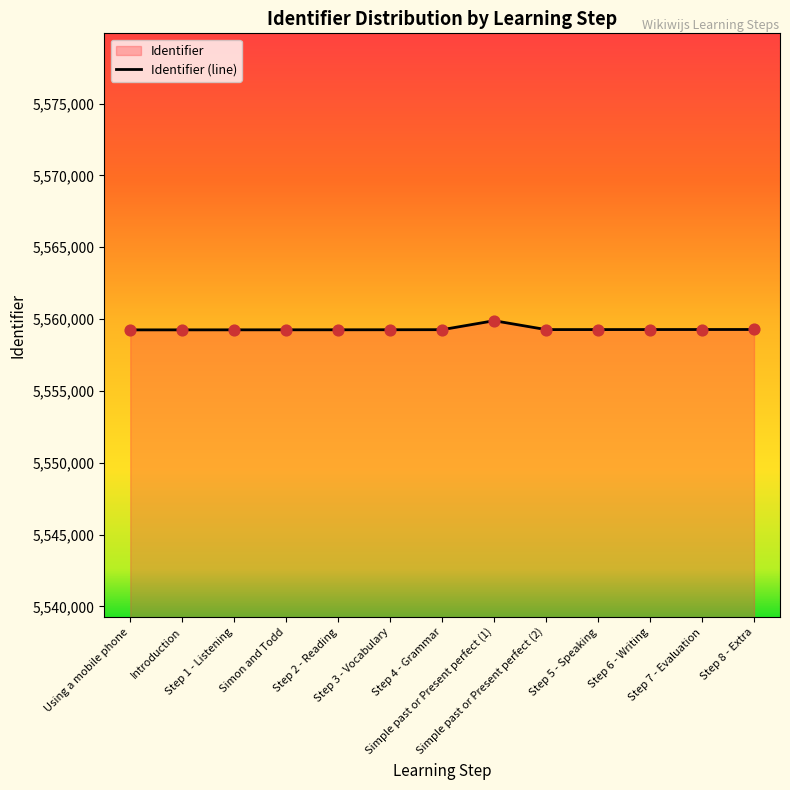

What is the ratio of the value at Step 2 - Reading to the value at Step 4 - Grammar?

1.0